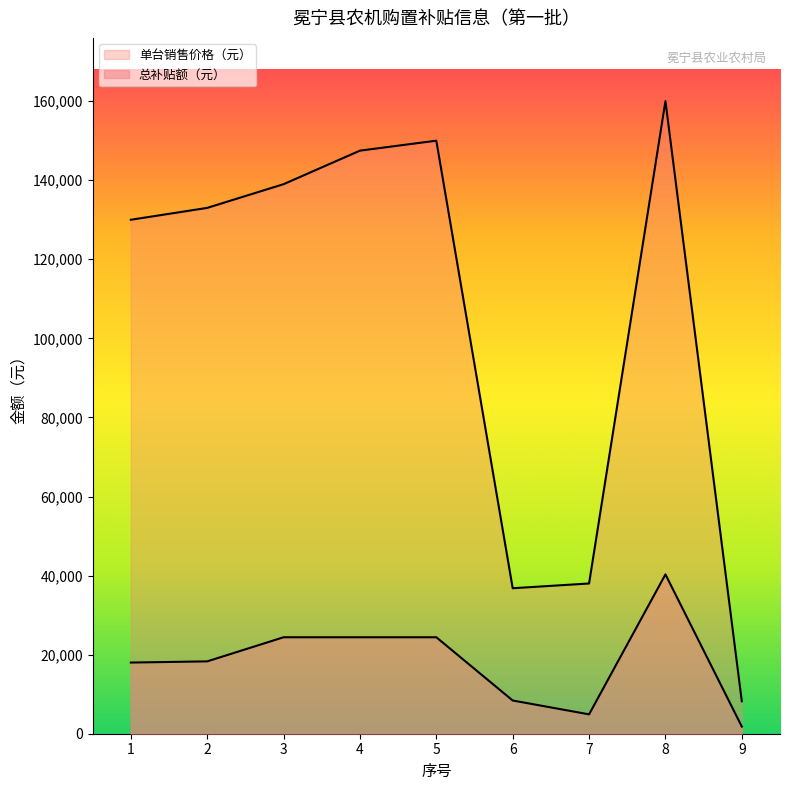

What is the smallest value displayed?

1800